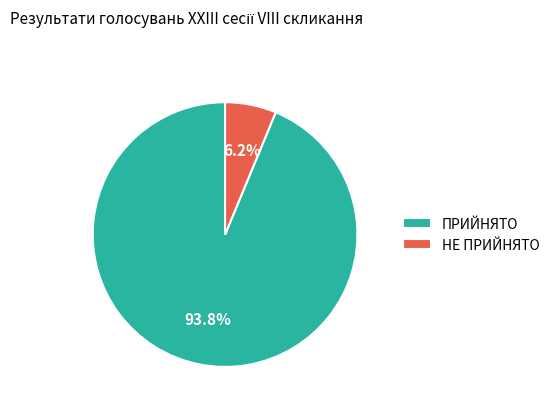

How many slices are in this pie chart?

2